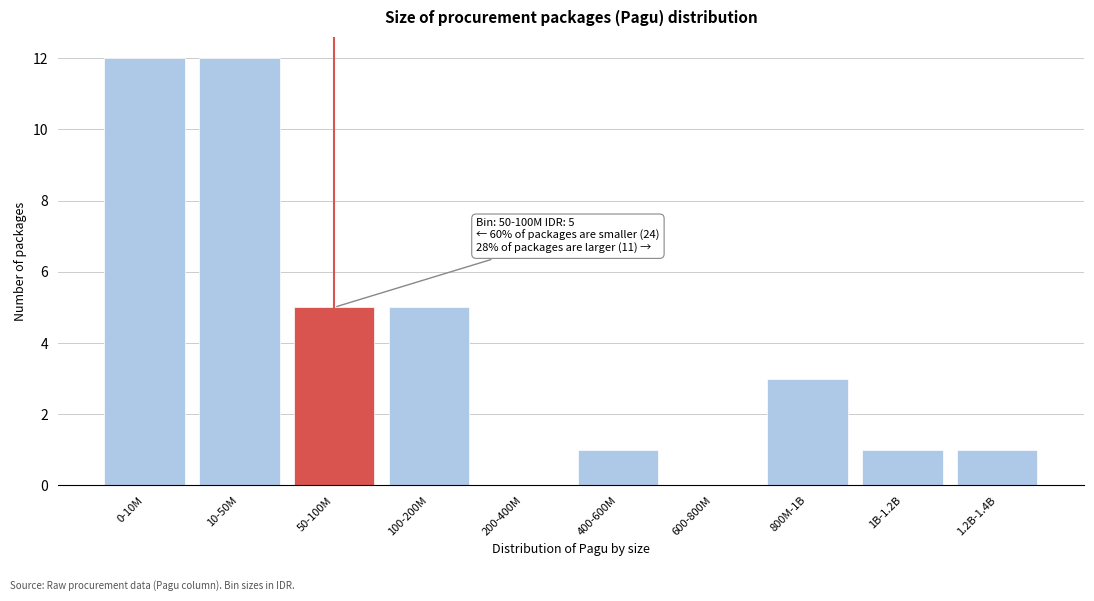

Reading left to right, list all the values displayed in this chart.

0-10M=12	10-50M=12	50-100M=5	100-200M=5	200-400M=0	400-600M=1	600-800M=0	800M-1B=3	1B-1.2B=1	1.2B-1.4B=1